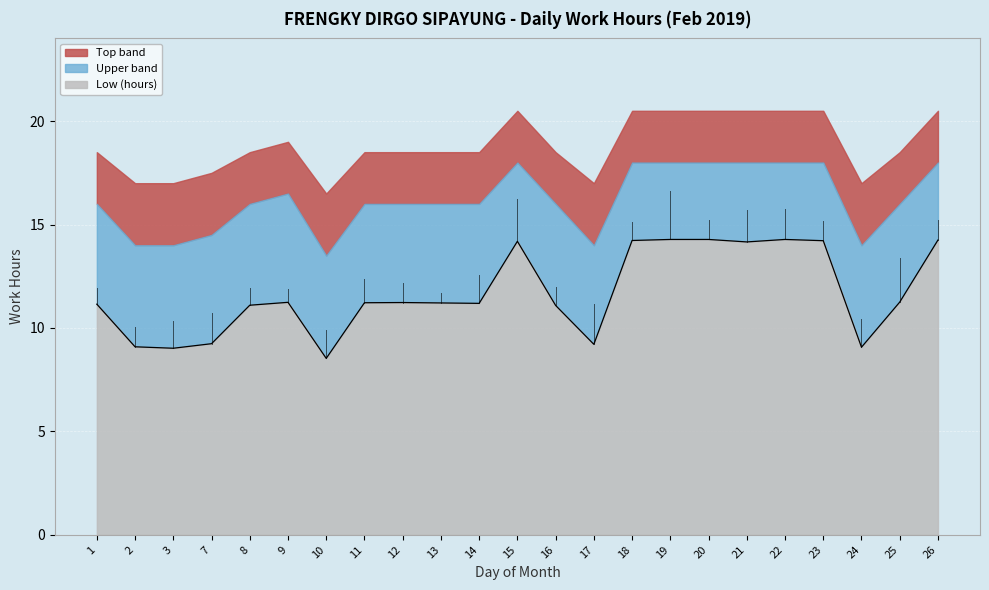

How many interior local valleys does the Top band series have?

3